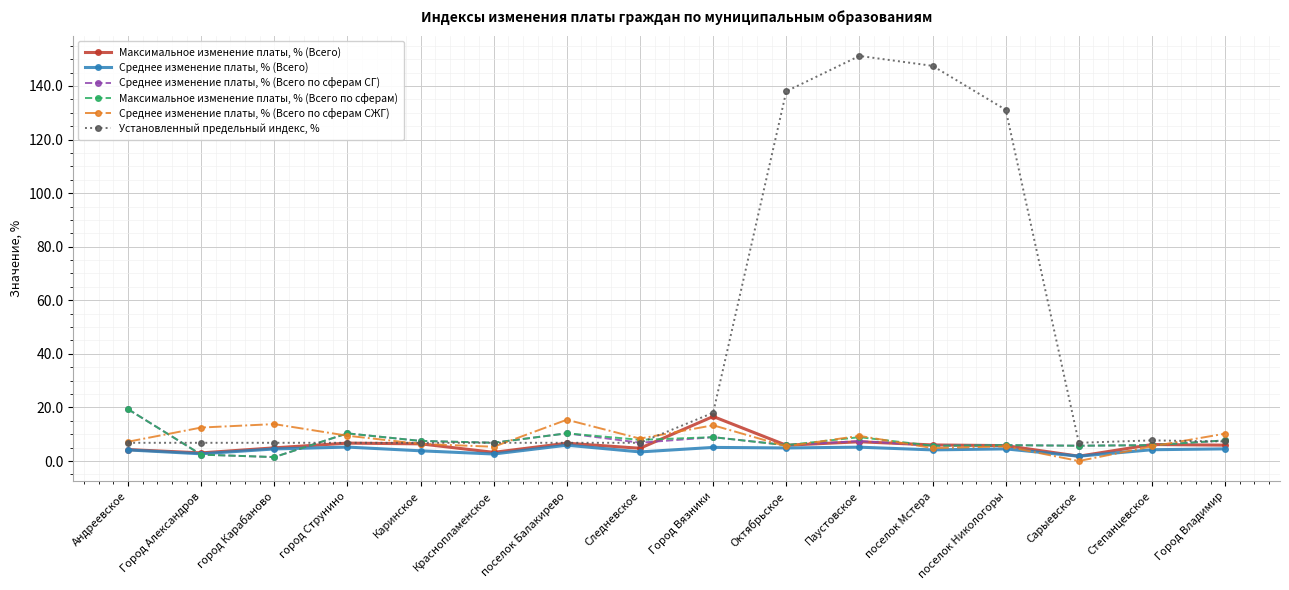

List the series in order of their peak value, lowest first.

Среднее изменение платы, % (Всего), Среднее изменение платы, % (Всего по сферам СЖГ), Максимальное изменение платы, % (Всего), Максимальное изменение платы, % (Всего по сферам), Среднее изменение платы, % (Всего по сферам СГ), Установленный предельный индекс, %